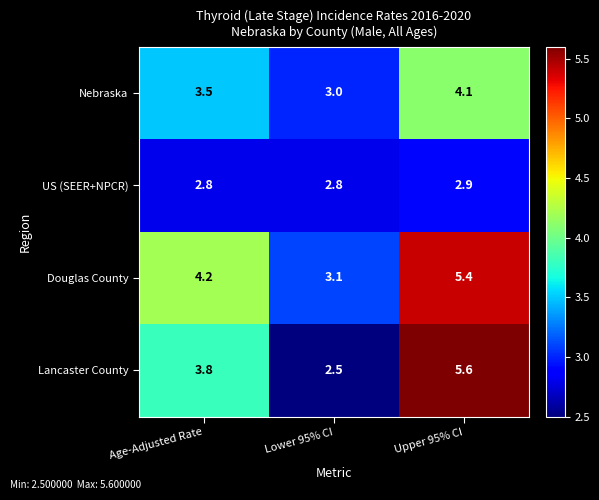

What is the difference between the maximum and minimum values in the Lancaster County series?

3.1